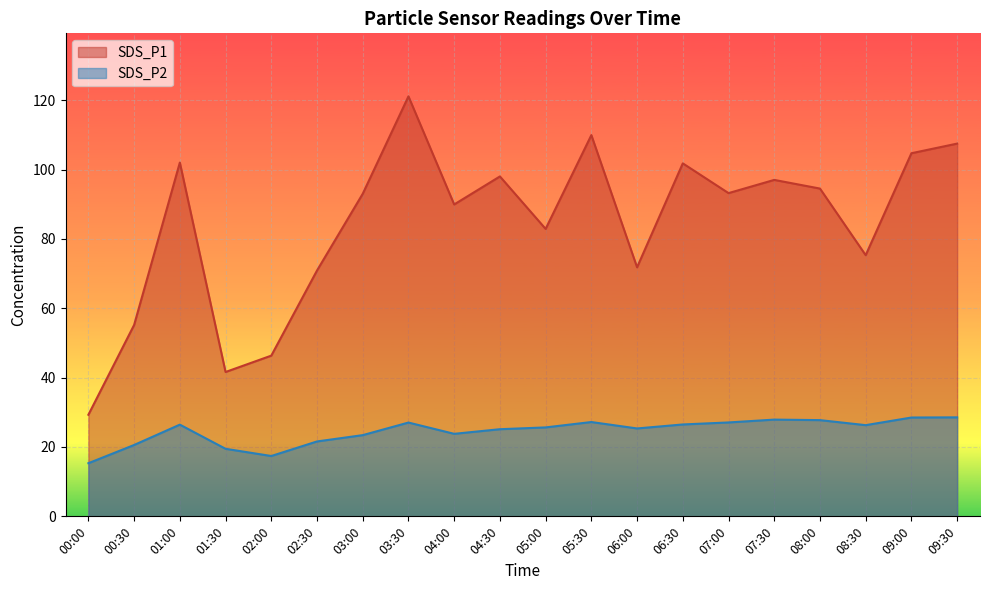

True or false: SDS_P1 and SDS_P2 intersect in this chart.

False